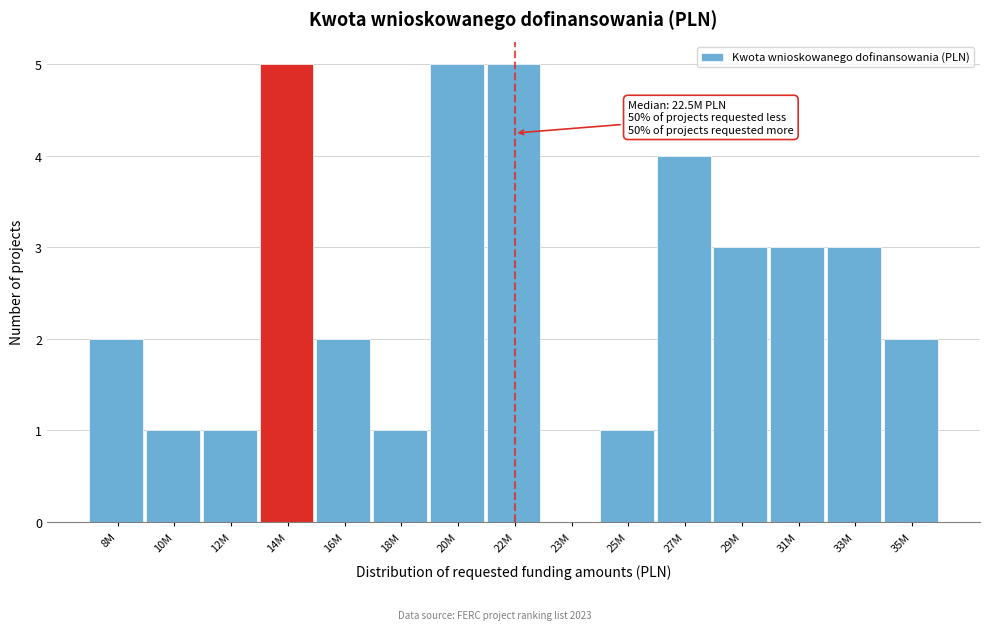

Reading left to right, extract all data points from this chart.

8M=2	10M=1	12M=1	14M=5	16M=2	18M=1	20M=5	22M=5	23M=0	25M=1	27M=4	29M=3	31M=3	33M=3	35M=2